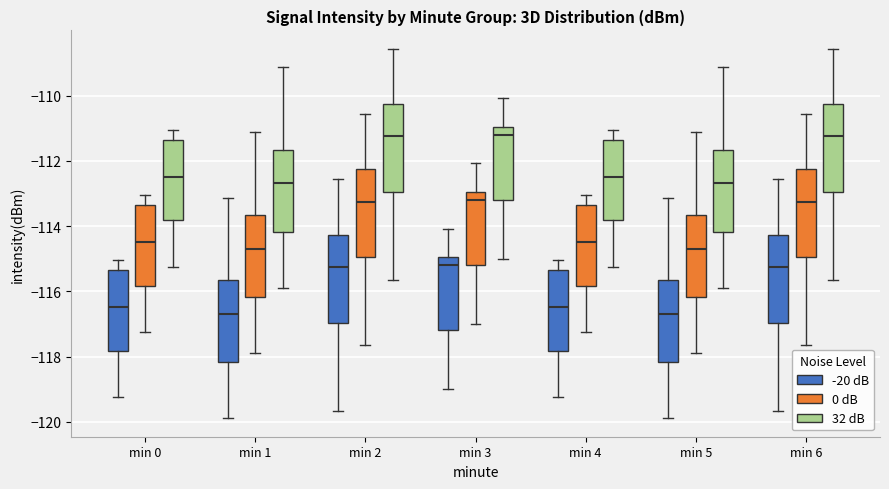

Reading left to right, transcribe this box plot: for each box, give where its median line is, the range the box spans, and where its two whiskers end, as read against the y-axis. The values are not printed on the chart, so give them approximately, as read against the axis.

min 0 (-20 dB): median -116.4, box -117.8 to -115.4, whiskers -119.2 to -115.0
min 0 (0 dB): median -114.4, box -115.8 to -113.4, whiskers -117.2 to -113.0
min 0 (32 dB): median -112.4, box -113.8 to -111.4, whiskers -115.2 to -111.0
min 1 (-20 dB): median -116.6, box -118.2 to -115.6, whiskers -119.8 to -113.2
min 1 (0 dB): median -114.6, box -116.2 to -113.6, whiskers -117.8 to -111.2
min 1 (32 dB): median -112.6, box -114.2 to -111.6, whiskers -115.8 to -109.2
min 2 (-20 dB): median -115.2, box -117.0 to -114.2, whiskers -119.6 to -112.6
min 2 (0 dB): median -113.2, box -115.0 to -112.2, whiskers -117.6 to -110.6
min 2 (32 dB): median -111.2, box -113.0 to -110.2, whiskers -115.6 to -108.6
min 3 (-20 dB): median -115.2, box -117.2 to -115.0, whiskers -119.0 to -114.0
min 3 (0 dB): median -113.2, box -115.2 to -113.0, whiskers -117.0 to -112.0
min 3 (32 dB): median -111.2, box -113.2 to -111.0, whiskers -115.0 to -110.0
min 4 (-20 dB): median -116.4, box -117.8 to -115.4, whiskers -119.2 to -115.0
min 4 (0 dB): median -114.4, box -115.8 to -113.4, whiskers -117.2 to -113.0
min 4 (32 dB): median -112.4, box -113.8 to -111.4, whiskers -115.2 to -111.0
min 5 (-20 dB): median -116.6, box -118.2 to -115.6, whiskers -119.8 to -113.2
min 5 (0 dB): median -114.6, box -116.2 to -113.6, whiskers -117.8 to -111.2
min 5 (32 dB): median -112.6, box -114.2 to -111.6, whiskers -115.8 to -109.2
min 6 (-20 dB): median -115.2, box -117.0 to -114.2, whiskers -119.6 to -112.6
min 6 (0 dB): median -113.2, box -115.0 to -112.2, whiskers -117.6 to -110.6
min 6 (32 dB): median -111.2, box -113.0 to -110.2, whiskers -115.6 to -108.6